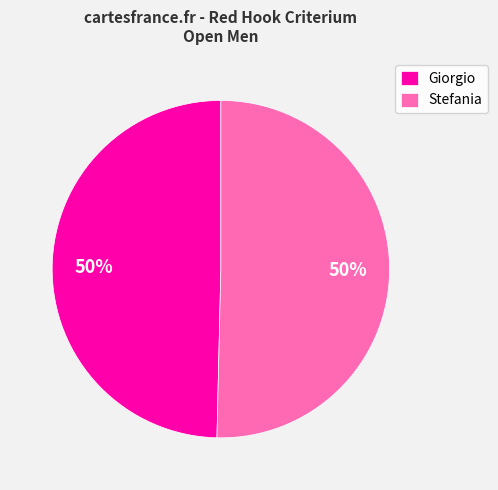

To the nearest percent, what is the average slice percentage?

50%